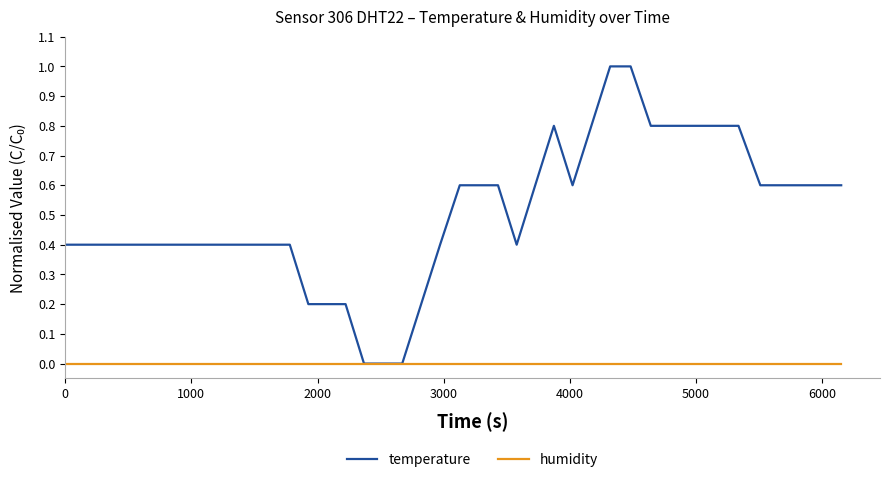

Which series has the widest spread of values?

temperature